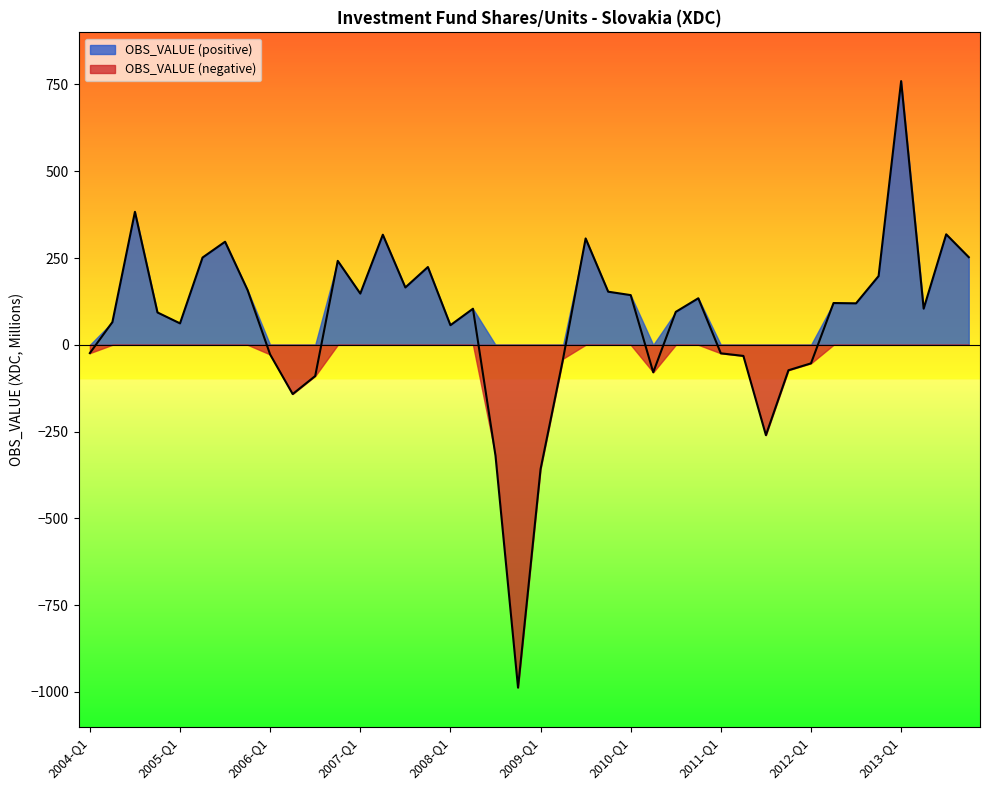

What is the label of the 40th point from the left?

2013-Q4